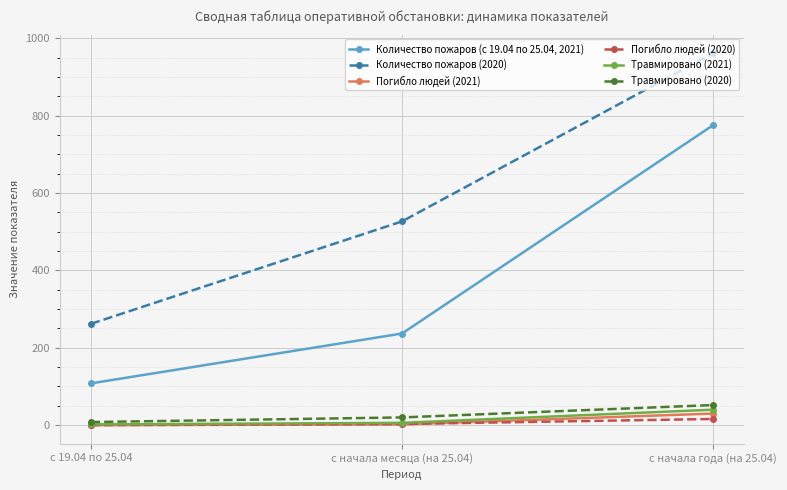

What is the total value across all series at с 19.04 по 25.04?

380